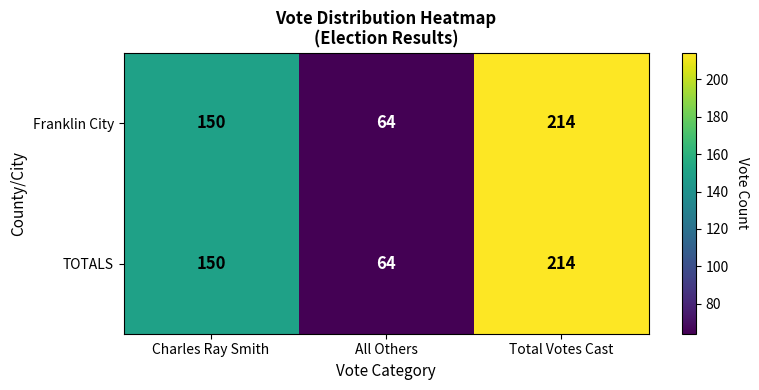

The value of Franklin City at Total Votes Cast is 214. True or false?

True